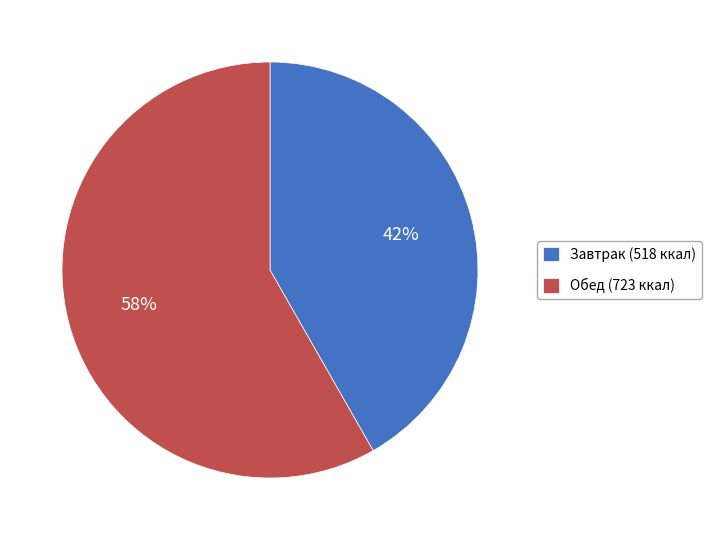

Between Обед (723 ккал) and Завтрак (518 ккал), which is larger?

Обед (723 ккал)